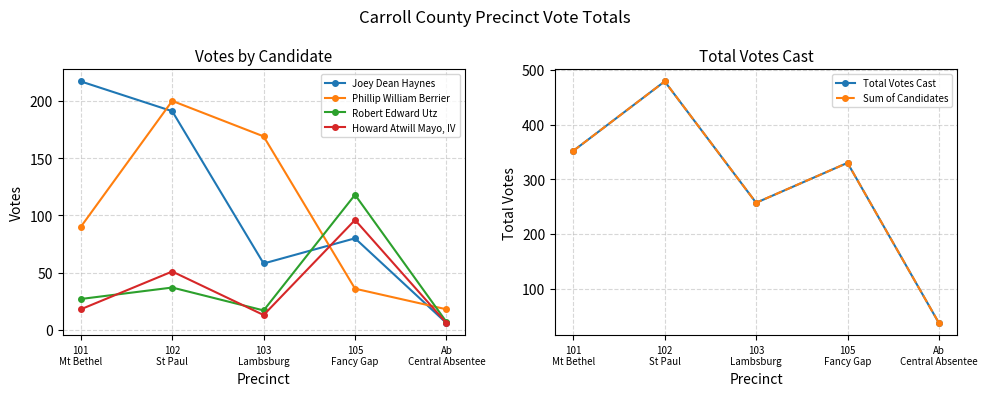

Read the Total Votes Cast value at 105
Fancy Gap, to the nearest 10.

330